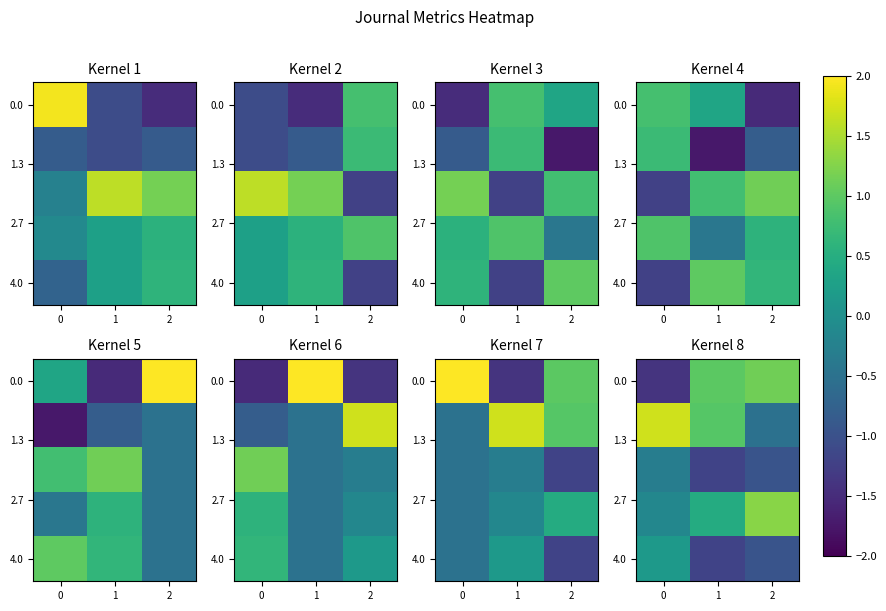

Between 0 and 2, which is larger?

2